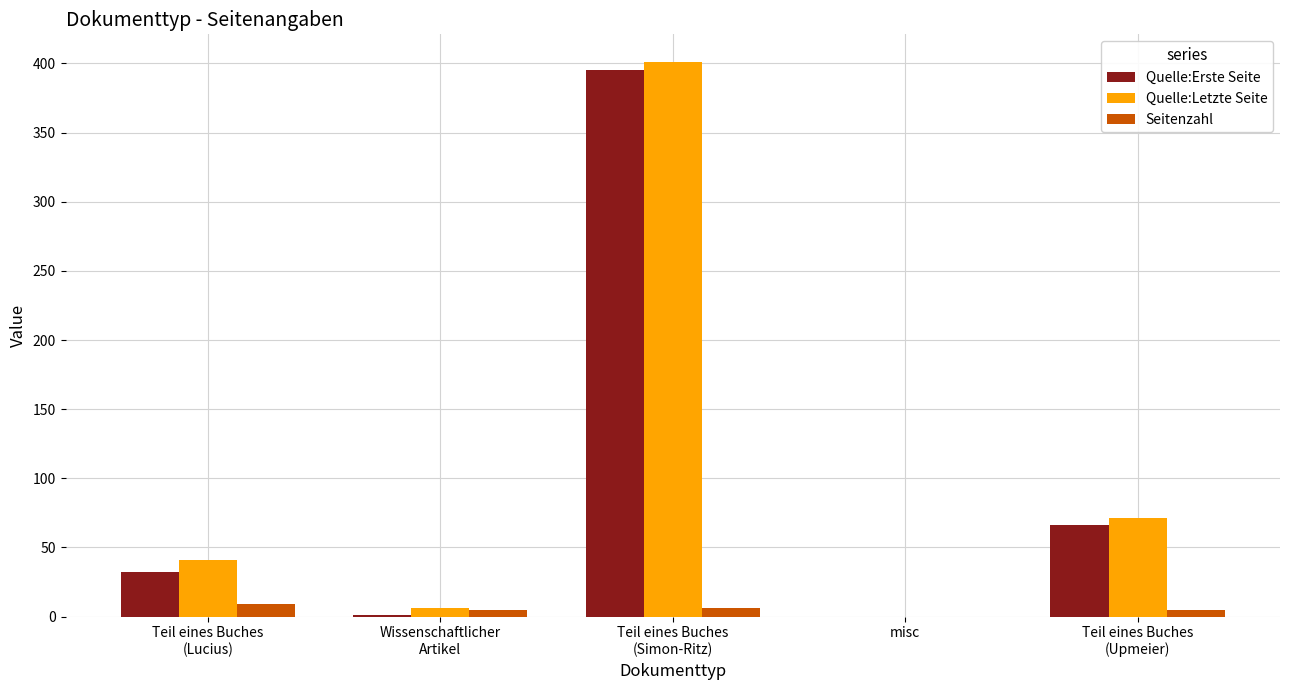

What is the sum of all Seitenzahl values?

25